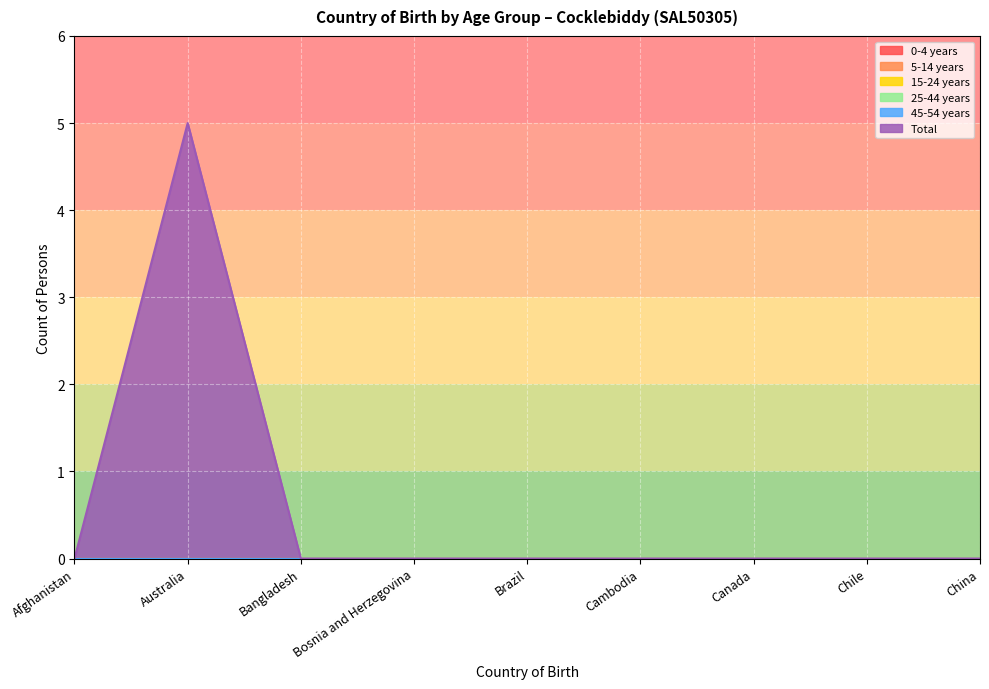

Between Bangladesh and Bosnia and Herzegovina, which is larger?

Bangladesh